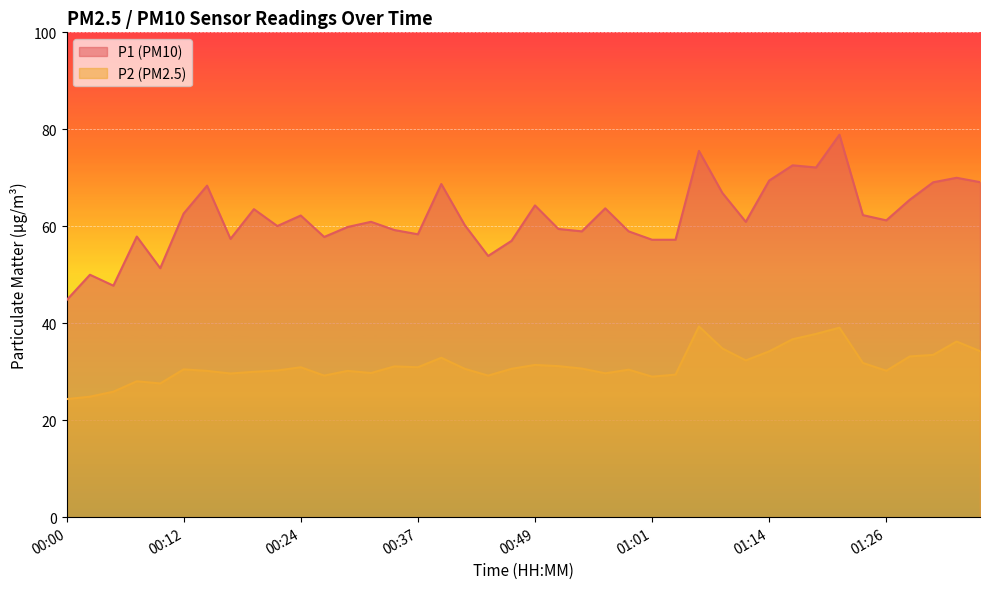

What is the spread (max minus min) of values at 01:21?

39.8